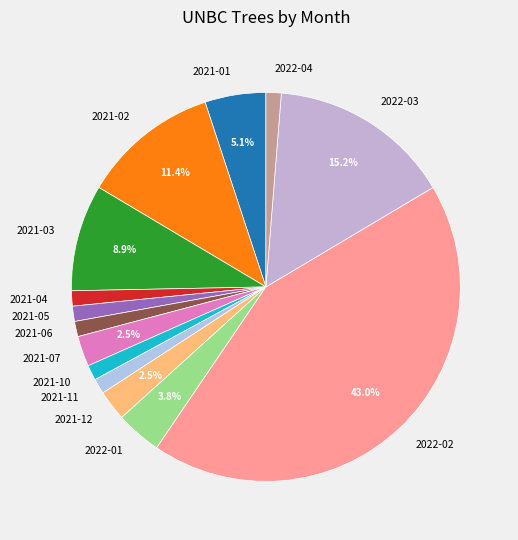

Which slice is the largest?

2022-02